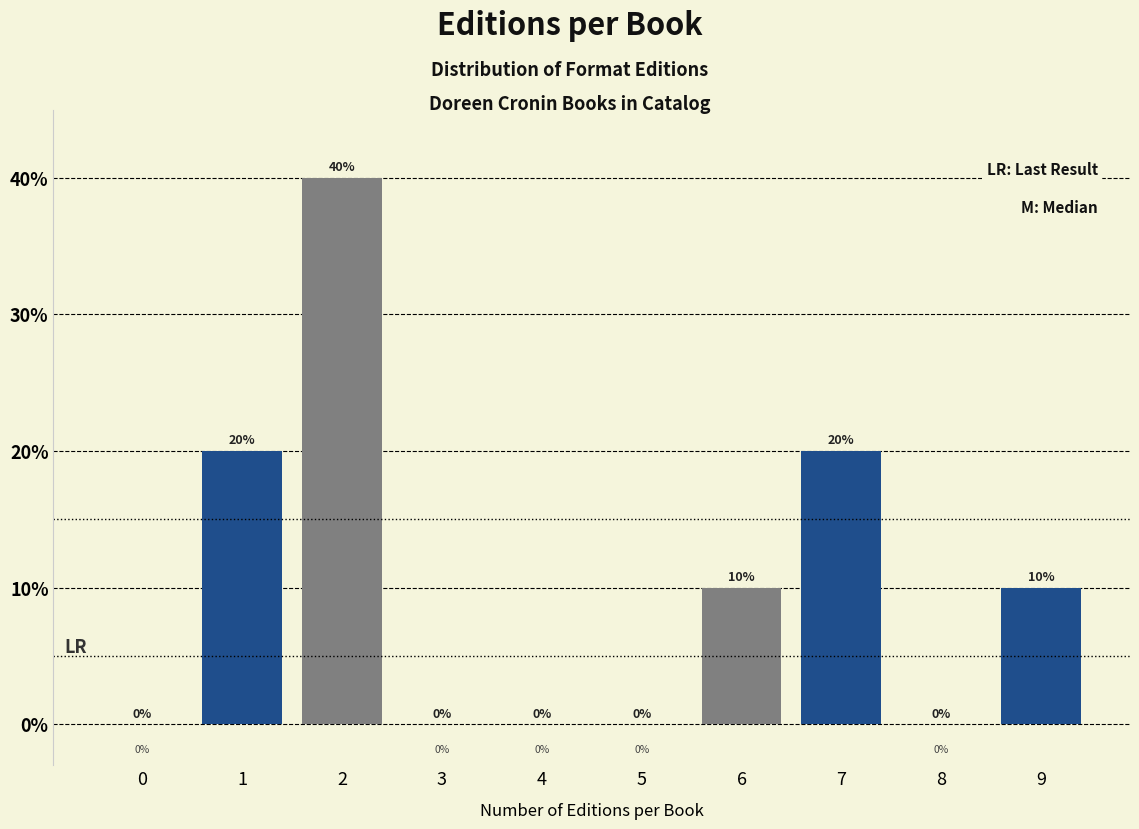

Reading left to right, what are all the values shown in this chart?

0=0	1=20	2=40	3=0	4=0	5=0	6=10	7=20	8=0	9=10